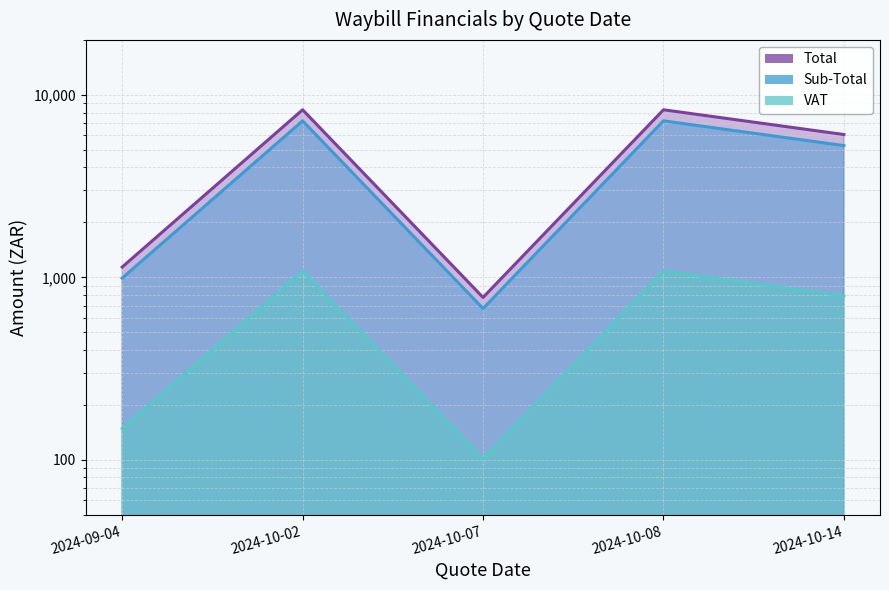

What position from the left is 2024-10-14?

5